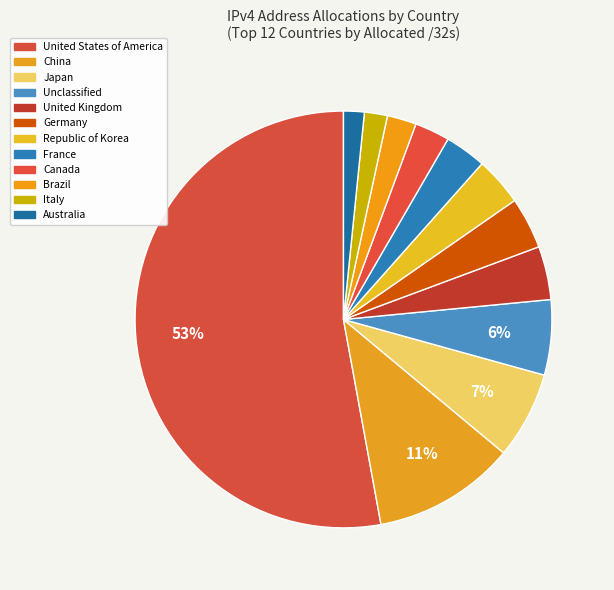

How many slices are in this pie chart?

12